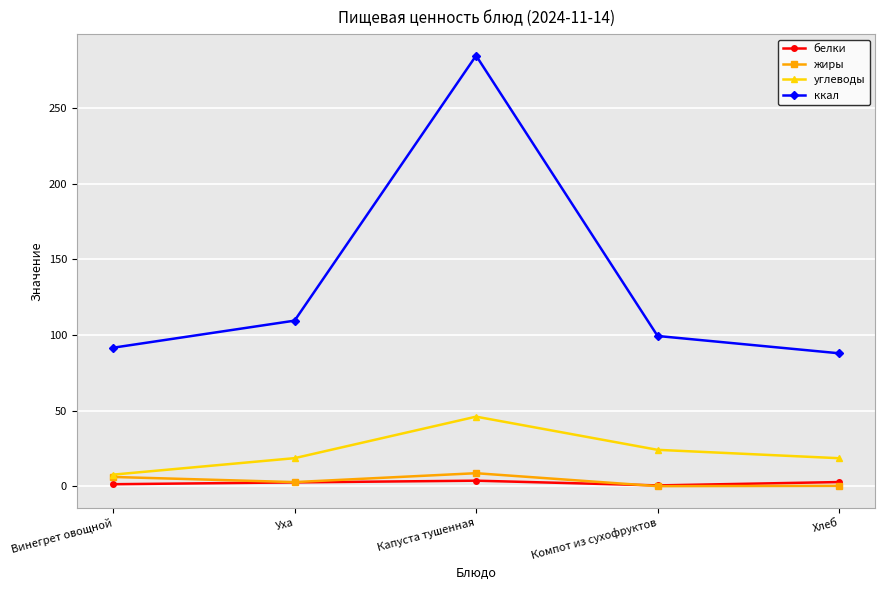

What is the maximum value shown in the chart?

284.7